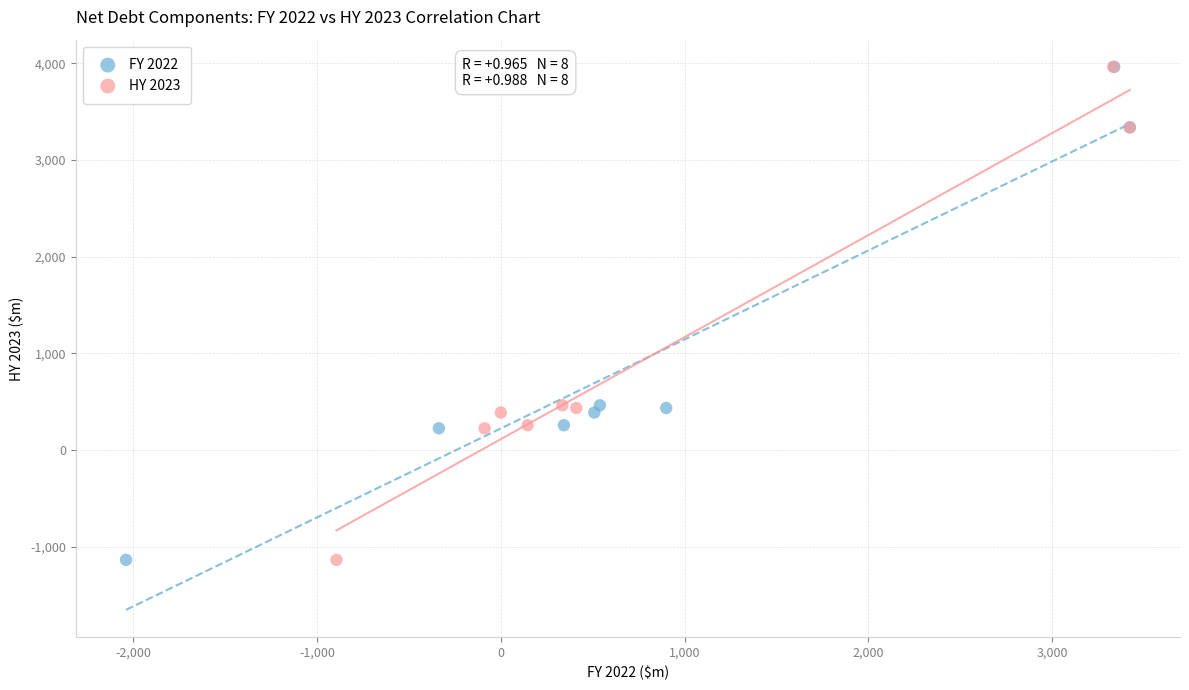

What are all the series names shown in the legend?

FY 2022, HY 2023